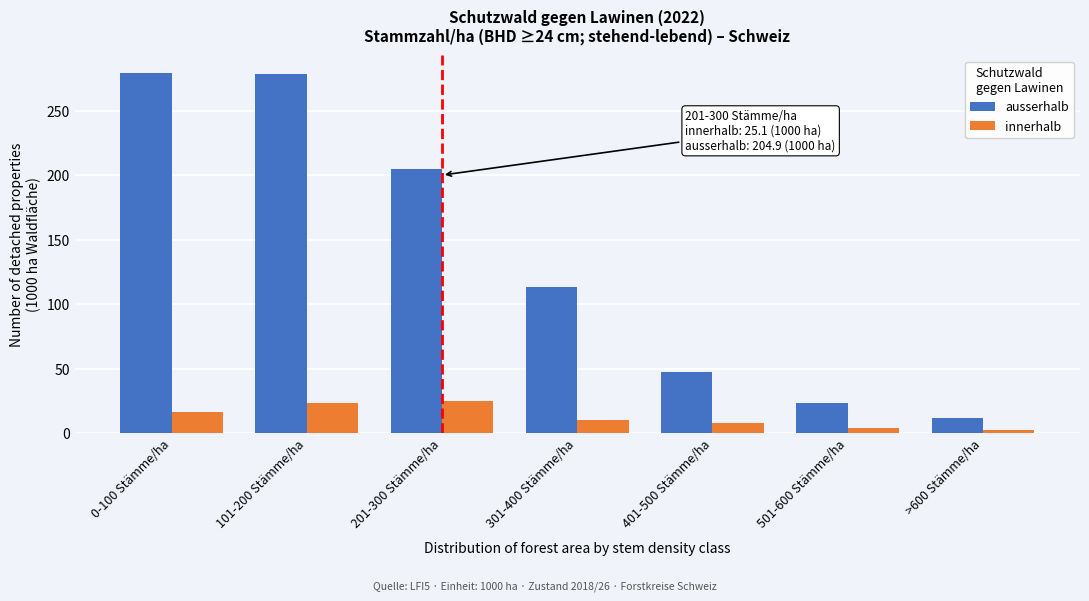

What is the total value across all series at 101-200 Stämme/ha?

302.2